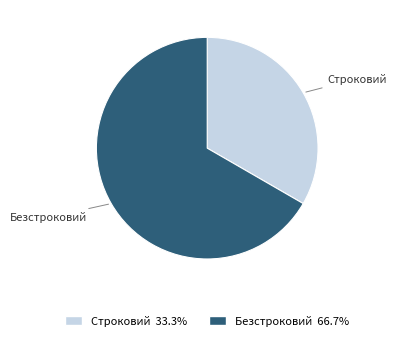

Between Строковий and Безстроковий, which is larger?

Безстроковий